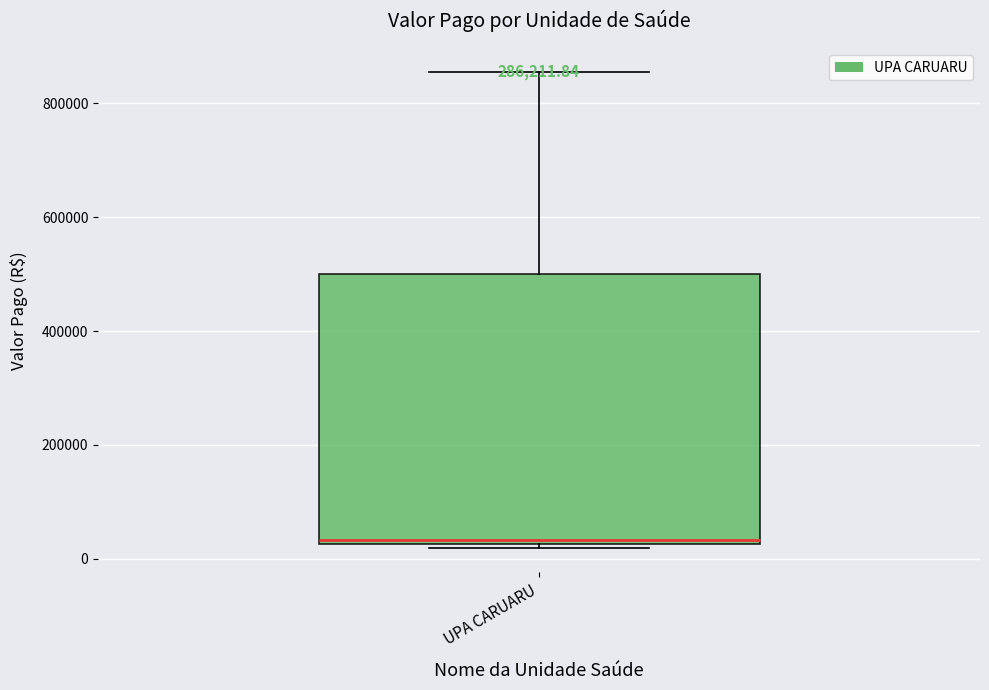

Transcribe this box plot: give where the median line is, the range the box spans, and where the two whiskers end, as read against the y-axis. The values are not printed on the chart, so give them approximately, as read against the axis.

median 40000, box 20000 to 500000, whiskers 20000 (just below the box's lower edge) to 860000